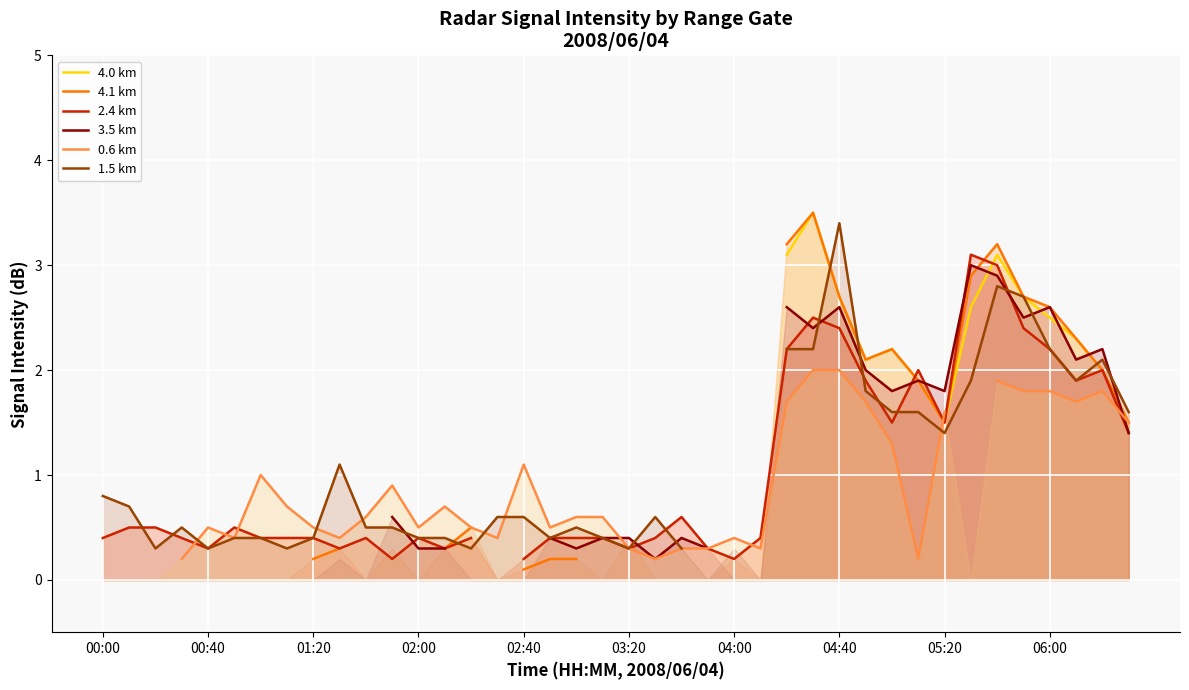

How many distinct data groups are displayed?

6